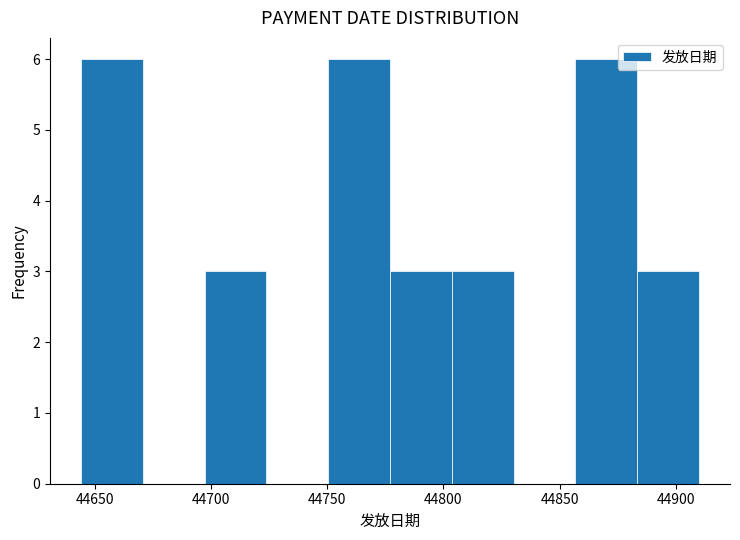

Reading left to right, transcribe this chart: for each bar, give the range it covers on the x-axis and its height. Neither the bar edges nor the heights are printed on the chart, so give them approximately, as read against the axes.

44645 to 44670: 6
44670 to 44695: 0
44695 to 44725: 3
44725 to 44750: 0
44750 to 44775: 6
44775 to 44805: 3
44805 to 44830: 3
44830 to 44855: 0
44855 to 44885: 6
44885 to 44910: 3